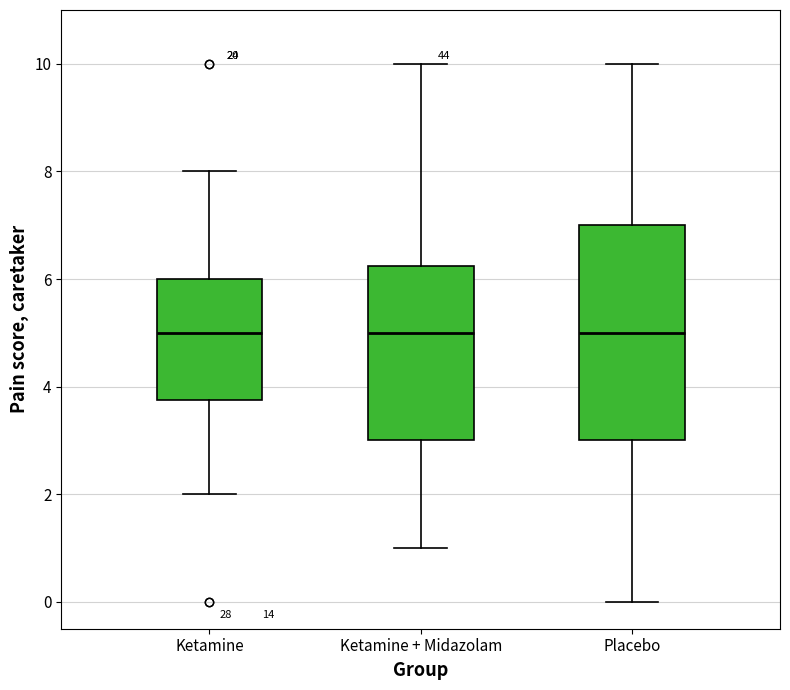

Which box is the tallest, from its lower edge to its upper edge?

Placebo